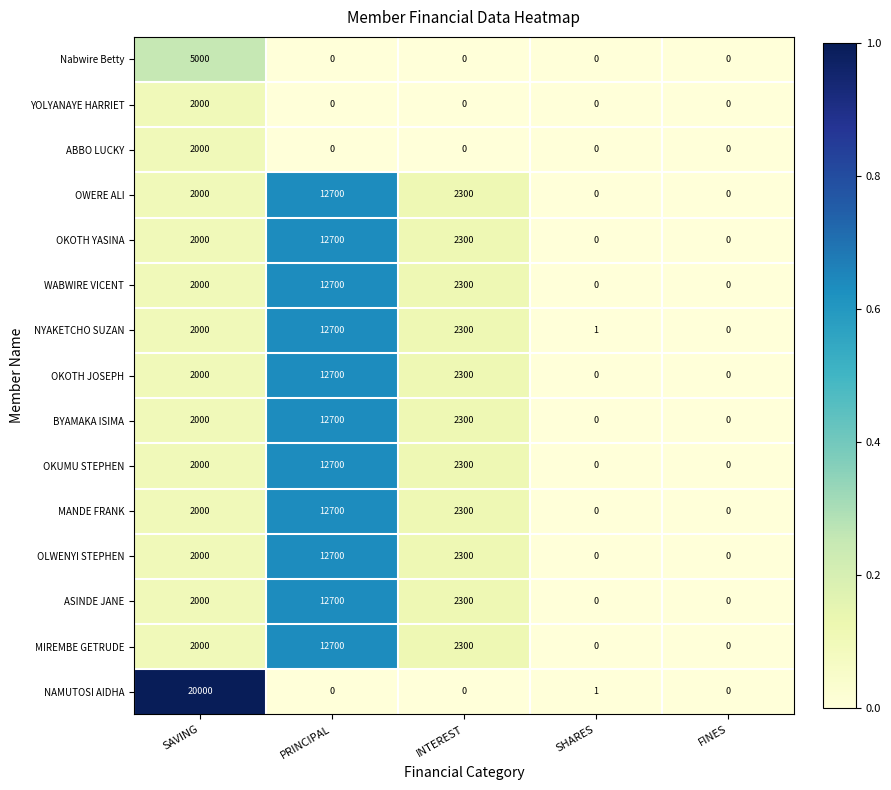

What is the maximum value for OLWENYI STEPHEN?

12700